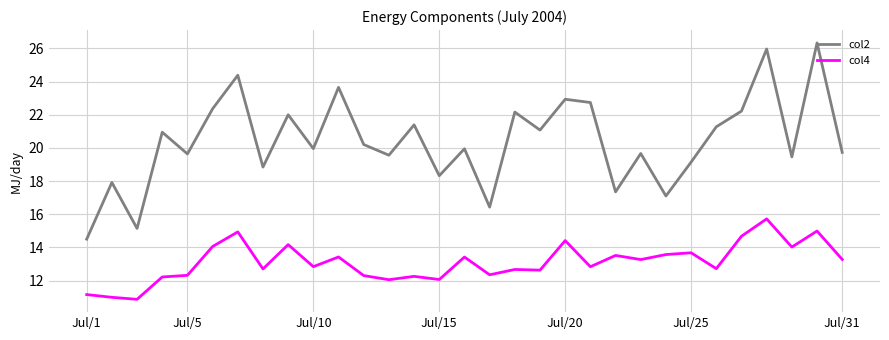

Which series has the largest total across all categories?

col2